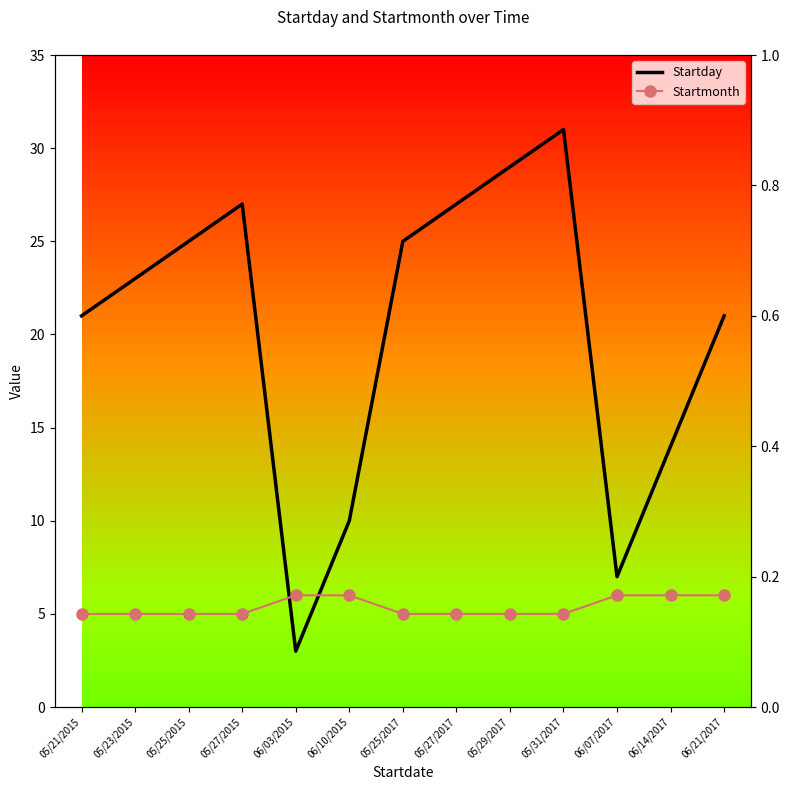

Reading left to right, extract all data points from this chart.

Startday: 05/21/2015=21	05/23/2015=23	05/25/2015=25	05/27/2015=27	06/03/2015=3	06/10/2015=10	05/25/2017=25	05/27/2017=27	05/29/2017=29	05/31/2017=31	06/07/2017=7	06/14/2017=14	06/21/2017=21
Startmonth: 05/21/2015=5	05/23/2015=5	05/25/2015=5	05/27/2015=5	06/03/2015=6	06/10/2015=6	05/25/2017=5	05/27/2017=5	05/29/2017=5	05/31/2017=5	06/07/2017=6	06/14/2017=6	06/21/2017=6